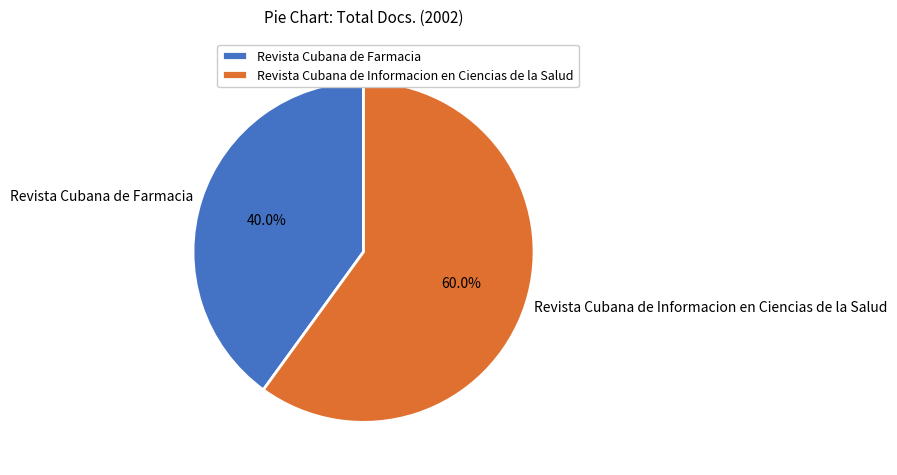

What is the ratio of the value at Revista Cubana de Farmacia to the value at Revista Cubana de Informacion en Ciencias de la Salud?

0.7